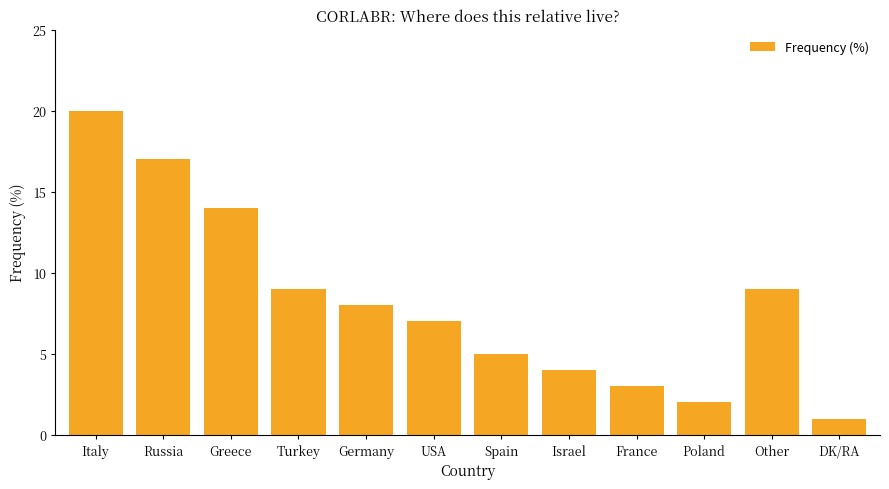

At which category does the chart reach its peak across all series?

Italy